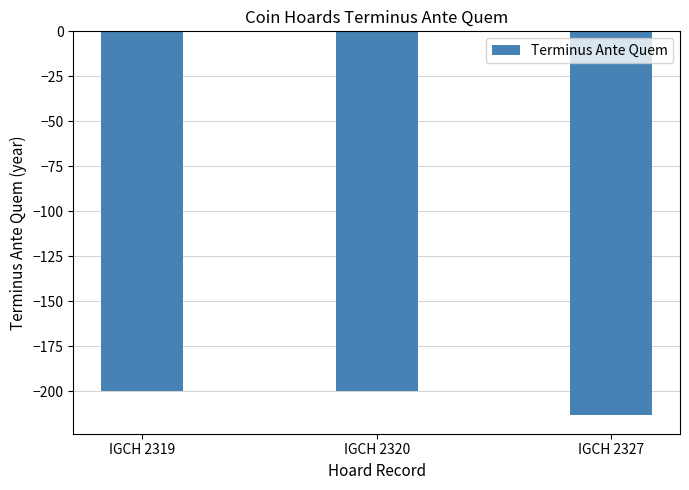

What is the approximate value at IGCH 2319, to the nearest 5?

-200